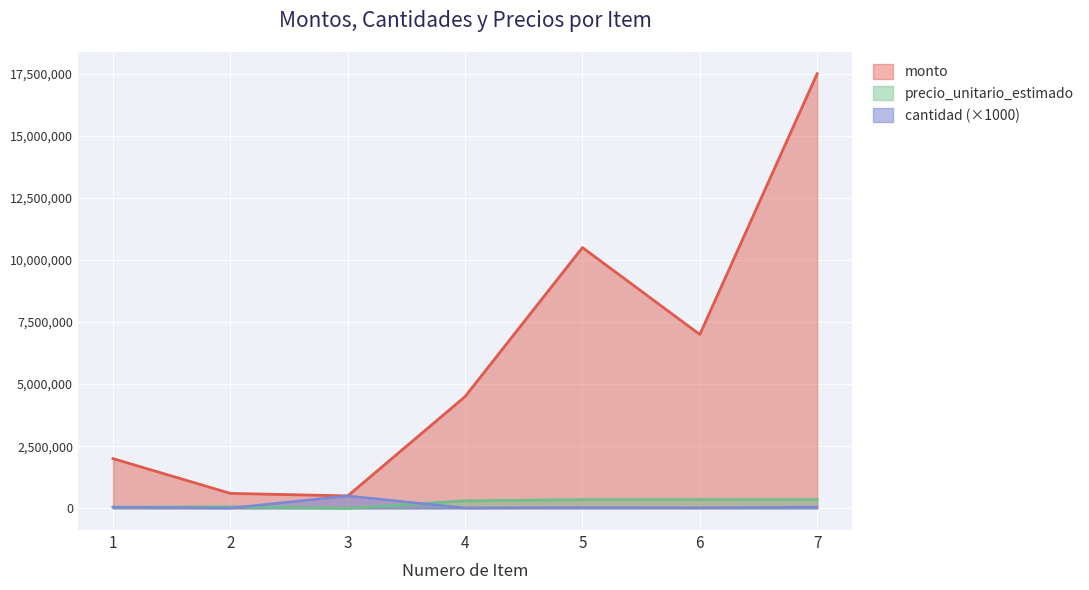

Where does the monto series first go above 4500000?

5